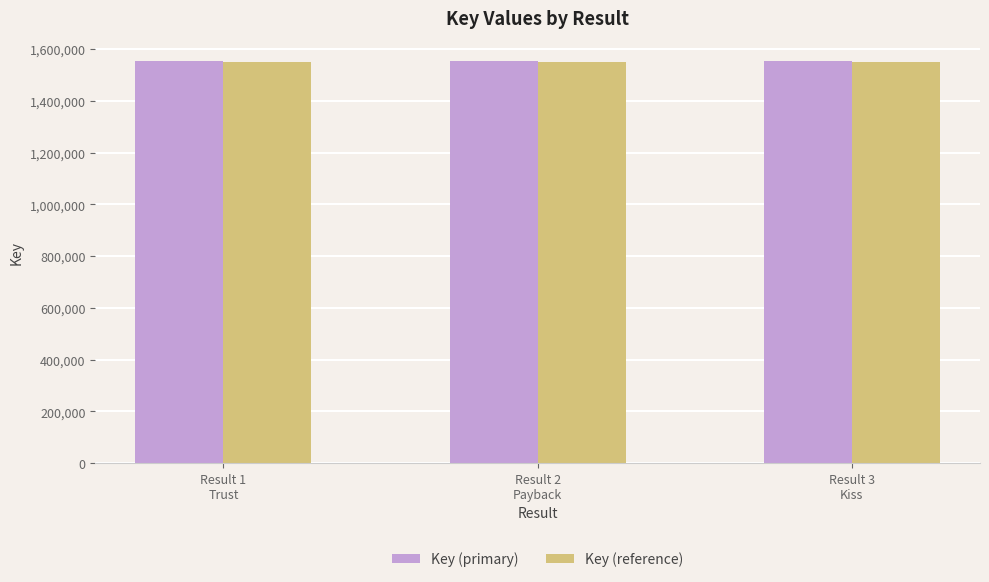

What are all the series names shown in the legend?

Key (primary), Key (reference)